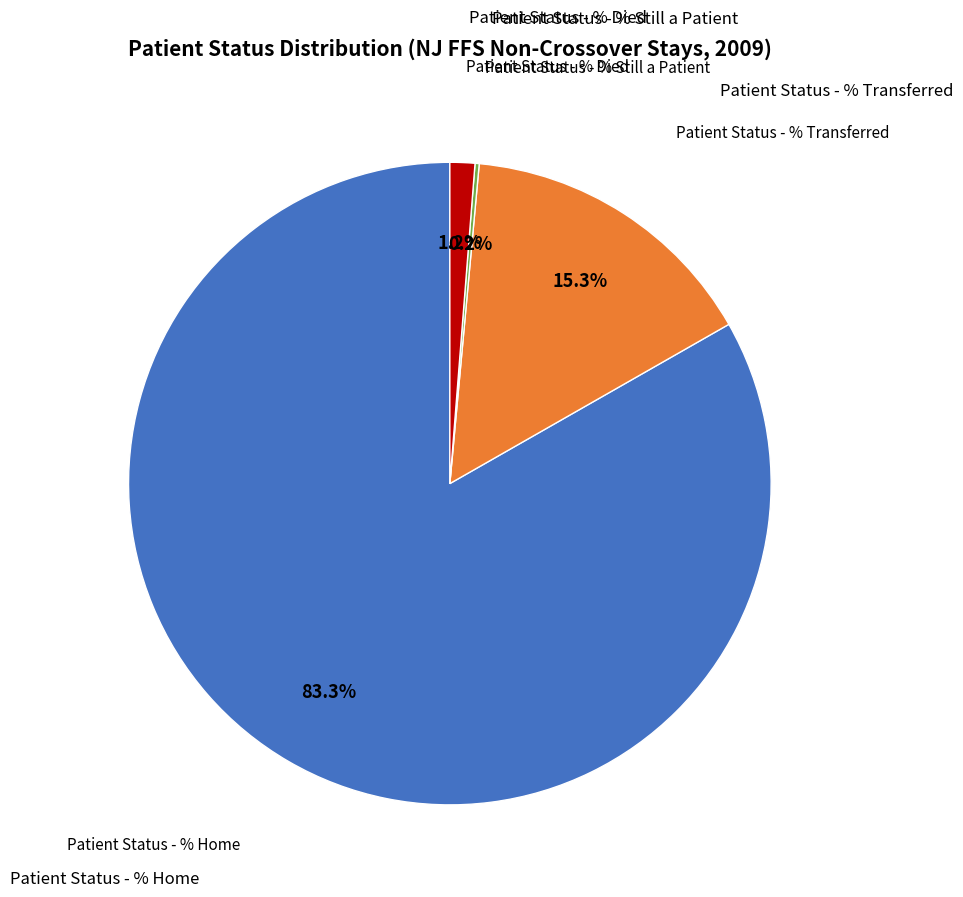

Is there a majority slice in this chart?

Yes